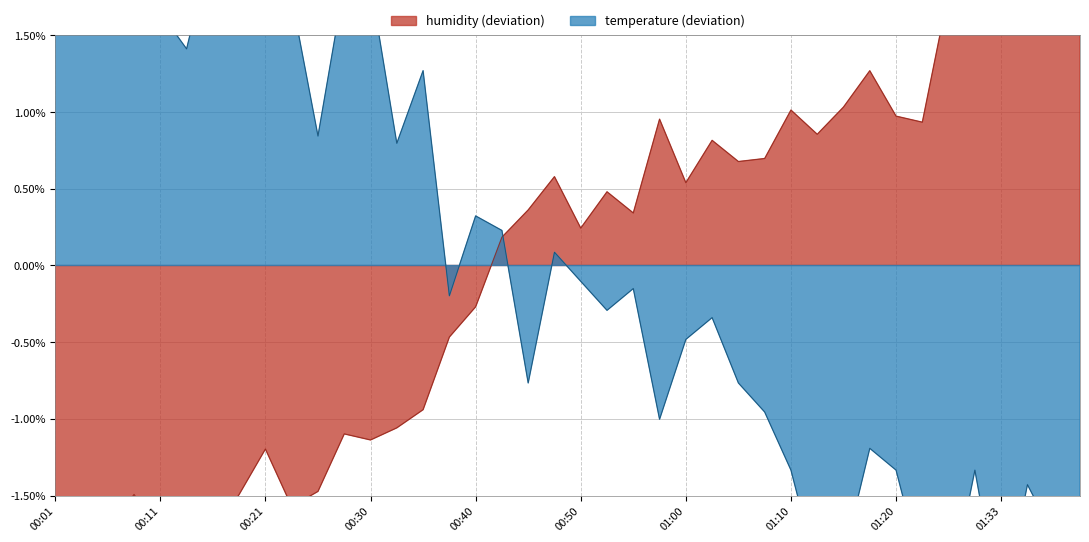

Which category has the highest value in the humidity series?

01:40